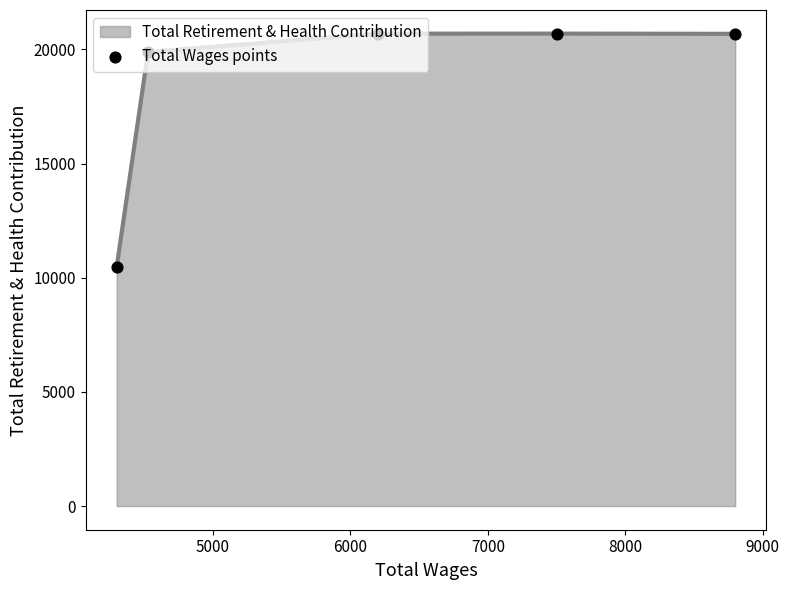

What is the minimum value shown in the chart?

10481